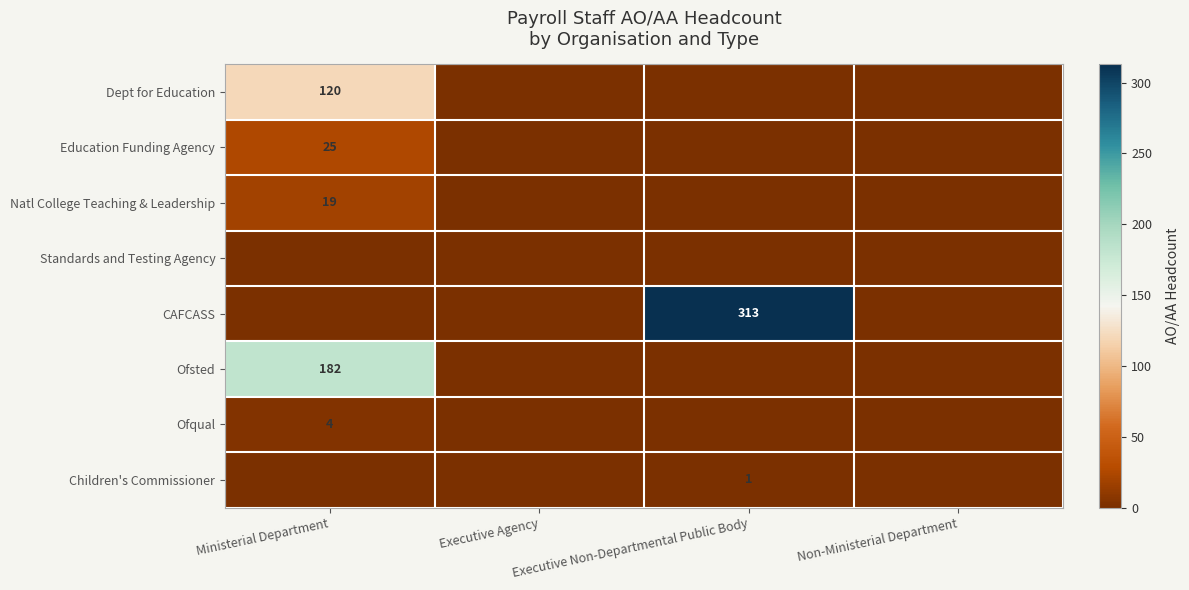

Between Ministerial Department and Executive Non-Departmental Public Body, which series saw the biggest shift?

row_4